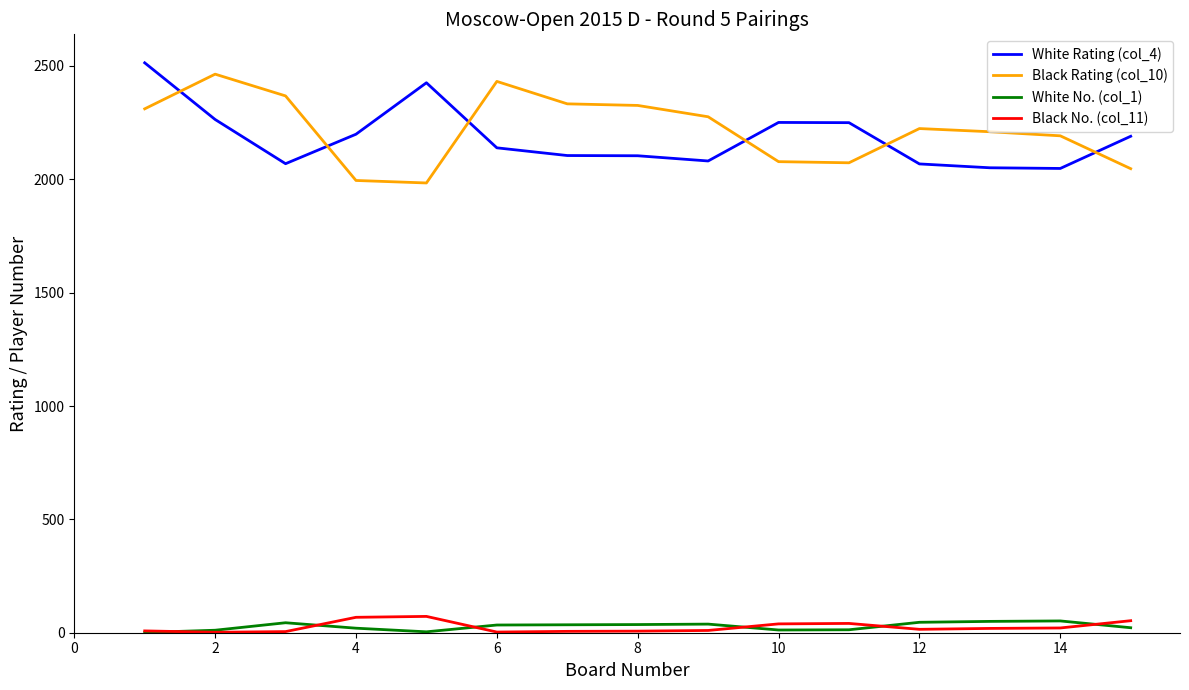

What is the greatest value displayed?

2514